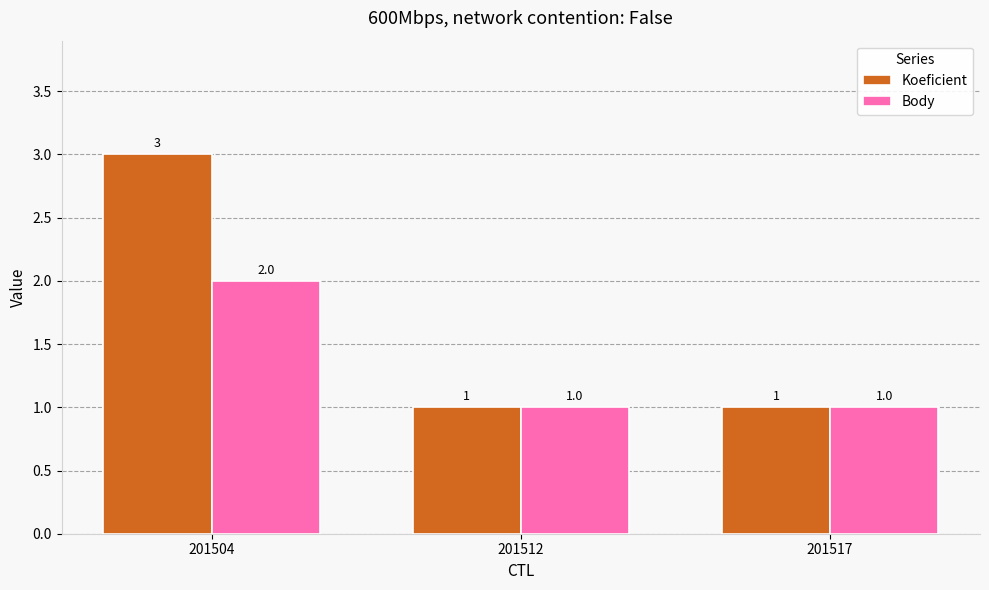

What is the average value of the Koeficient series?

2